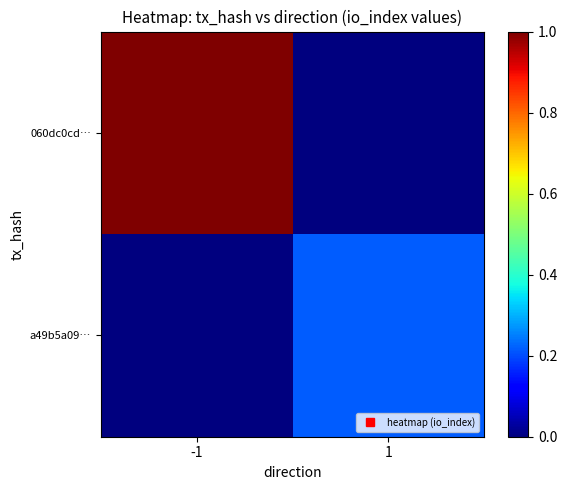

Which series has the largest range (max minus min)?

060dc0cd…